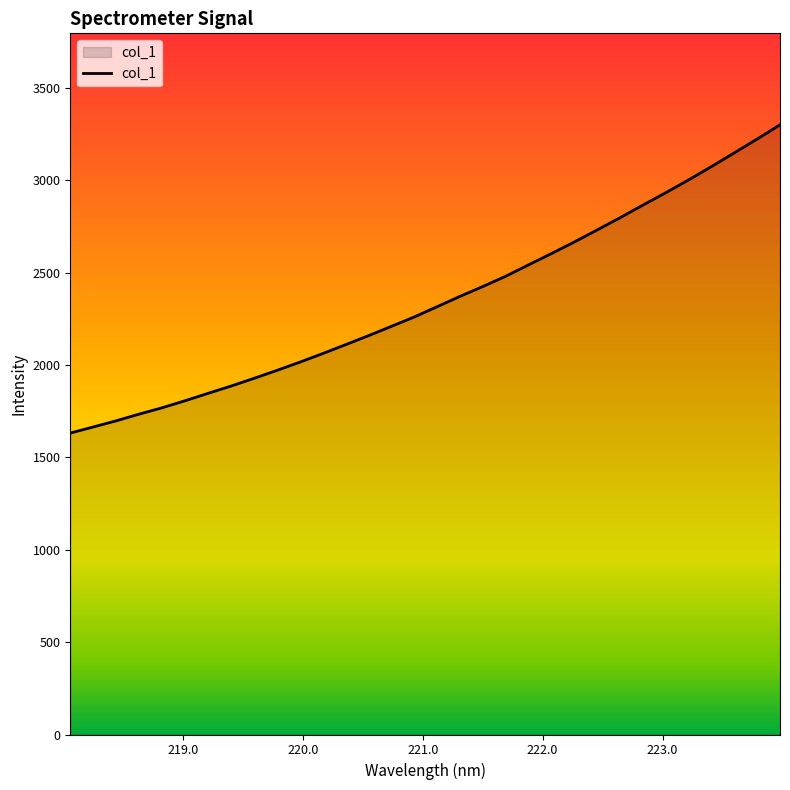

What is the greatest value displayed?

3299.9